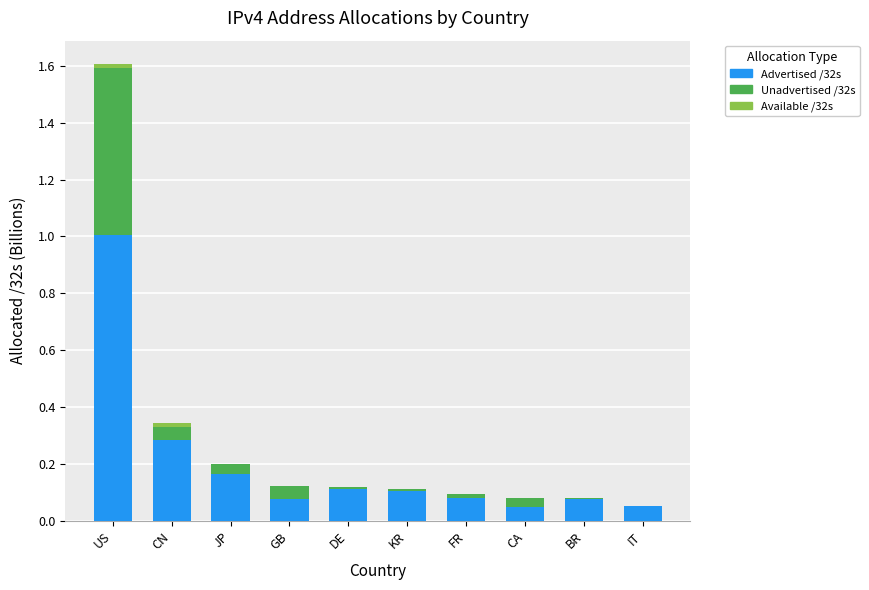

Are the bars grouped side by side (vs. stacked)?

No